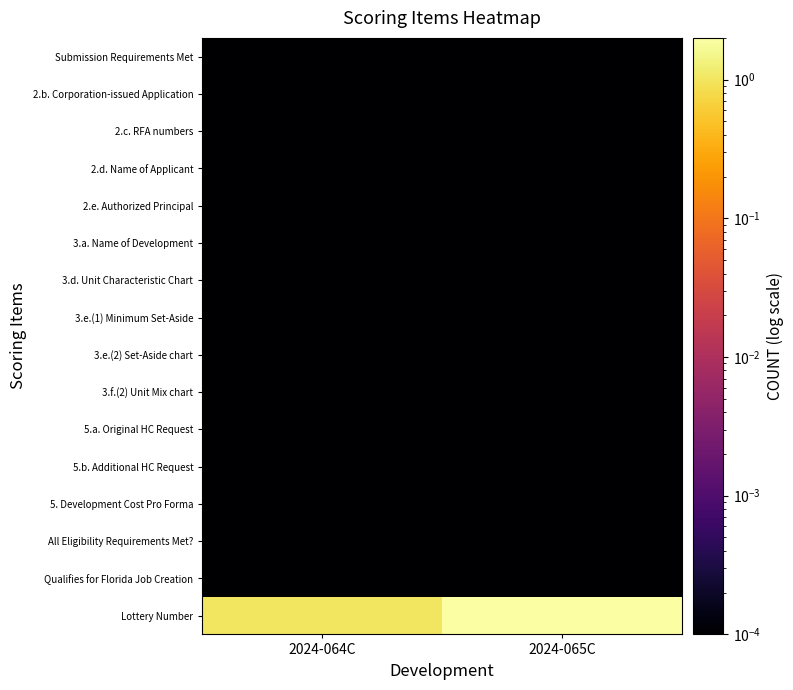

What is the spread (max minus min) of values at 2024-064C?

1.0